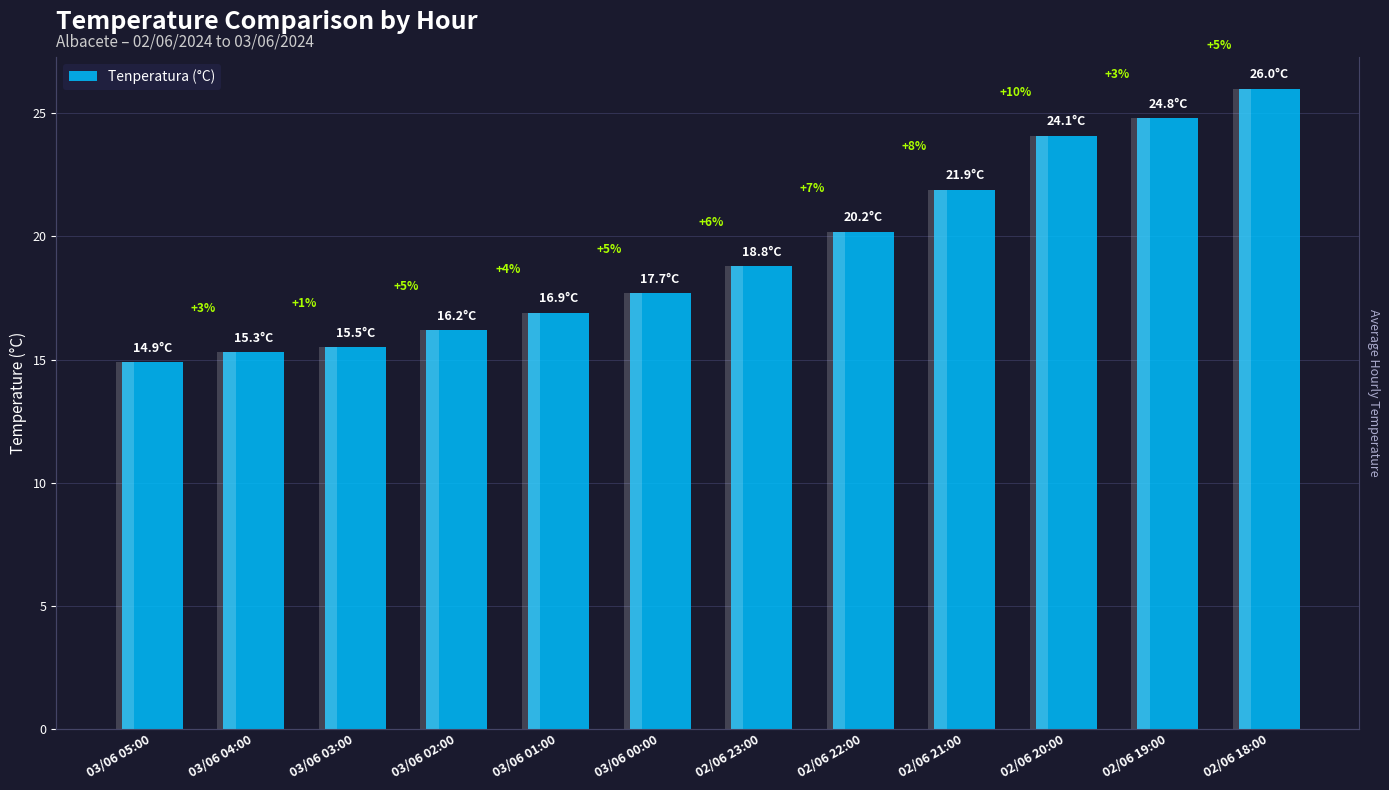

What is the average value?

19.4